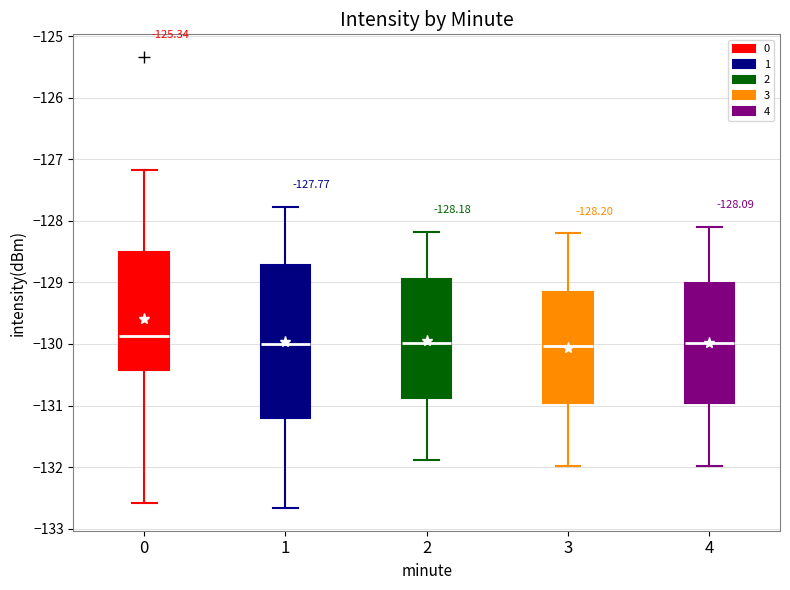

Comparing the boxes themselves (not the whiskers), which one is the tallest?

1